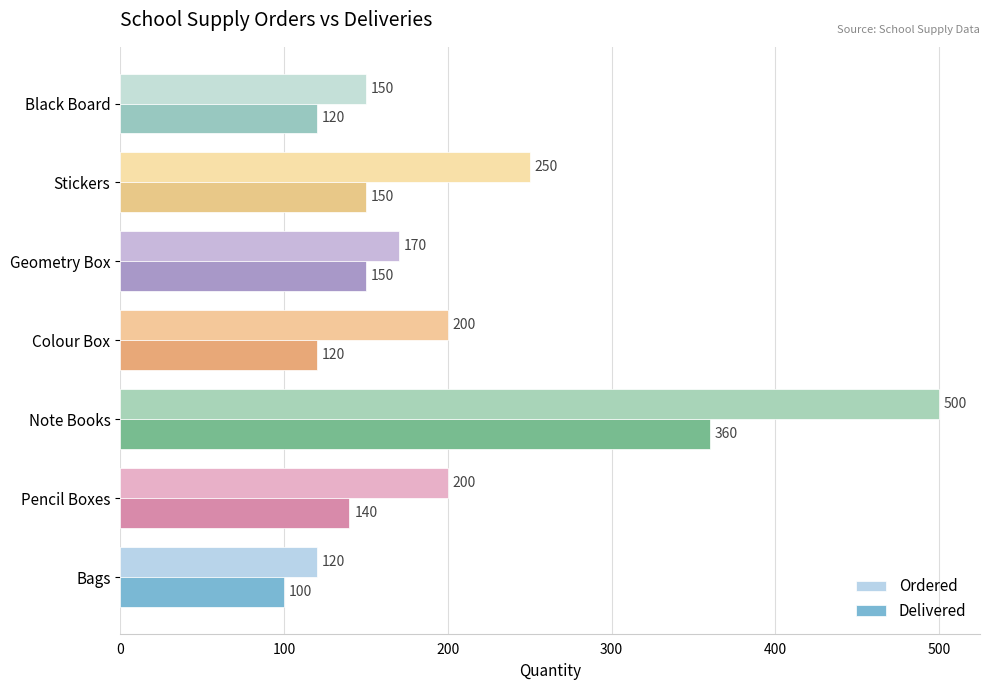

What is the average value of the Ordered series?

227